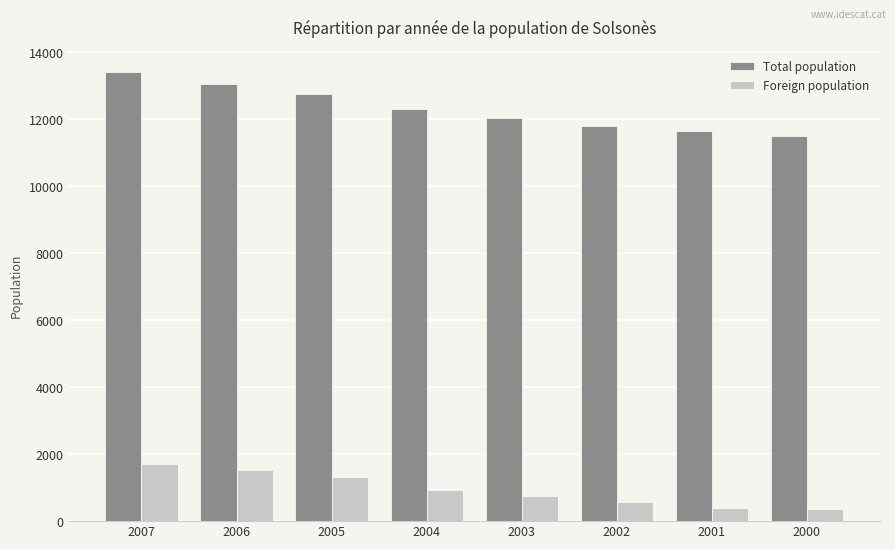

Rank the series at 2002 from highest to lowest value.

Total population, Foreign population